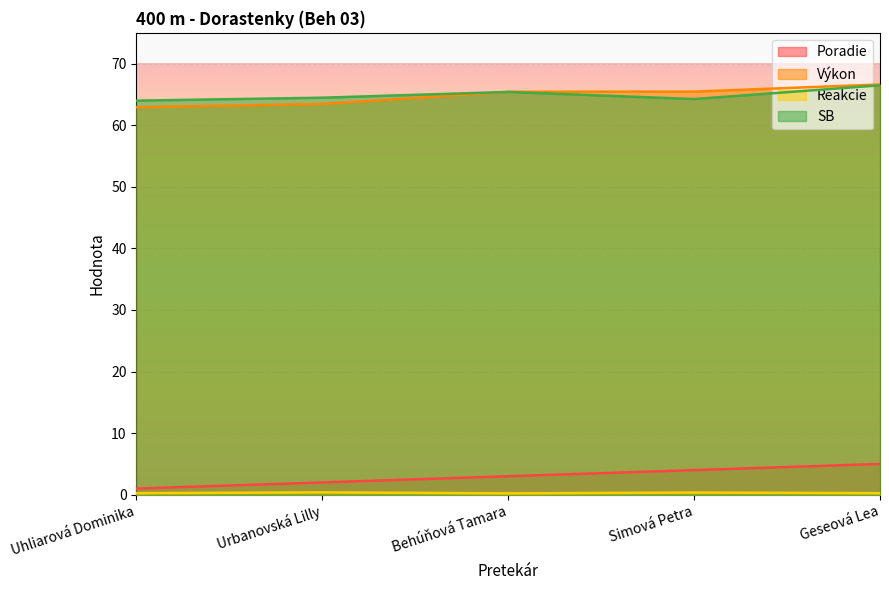

What is the label of the 4th point from the left?

Simová Petra